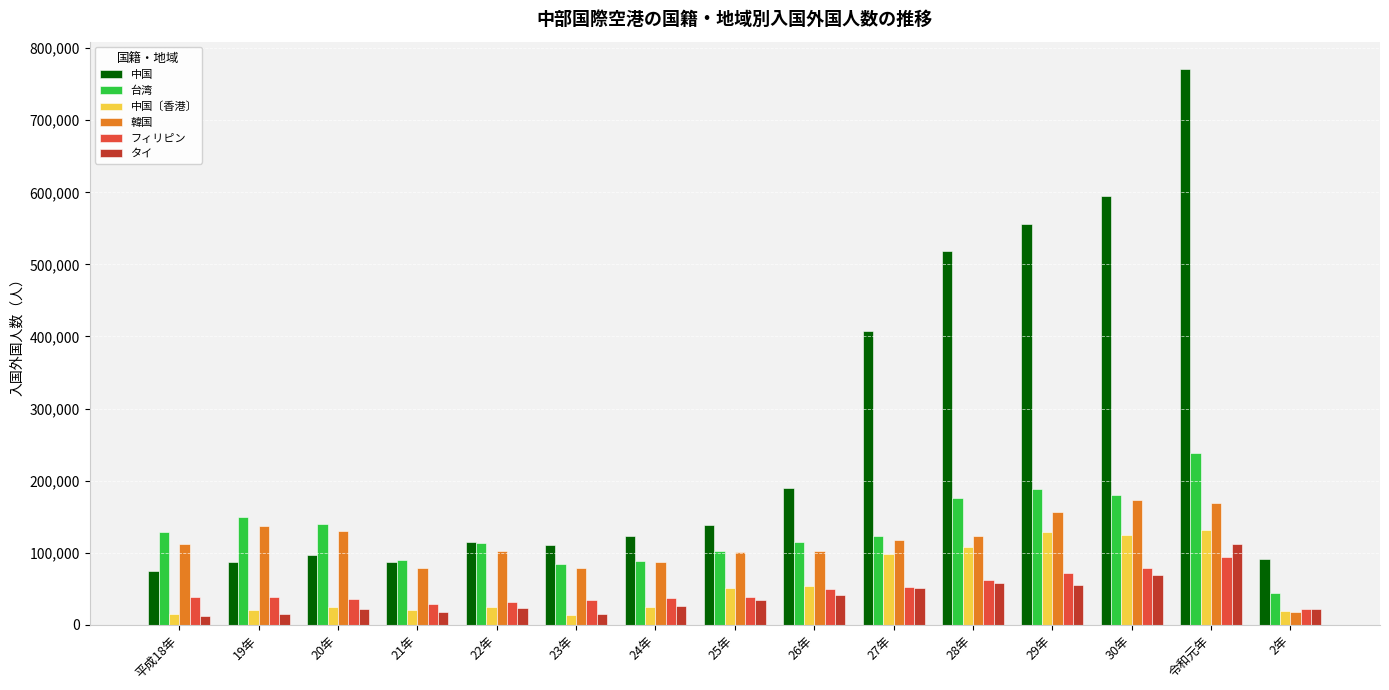

What is the label of the 7th bar from the left?

24年